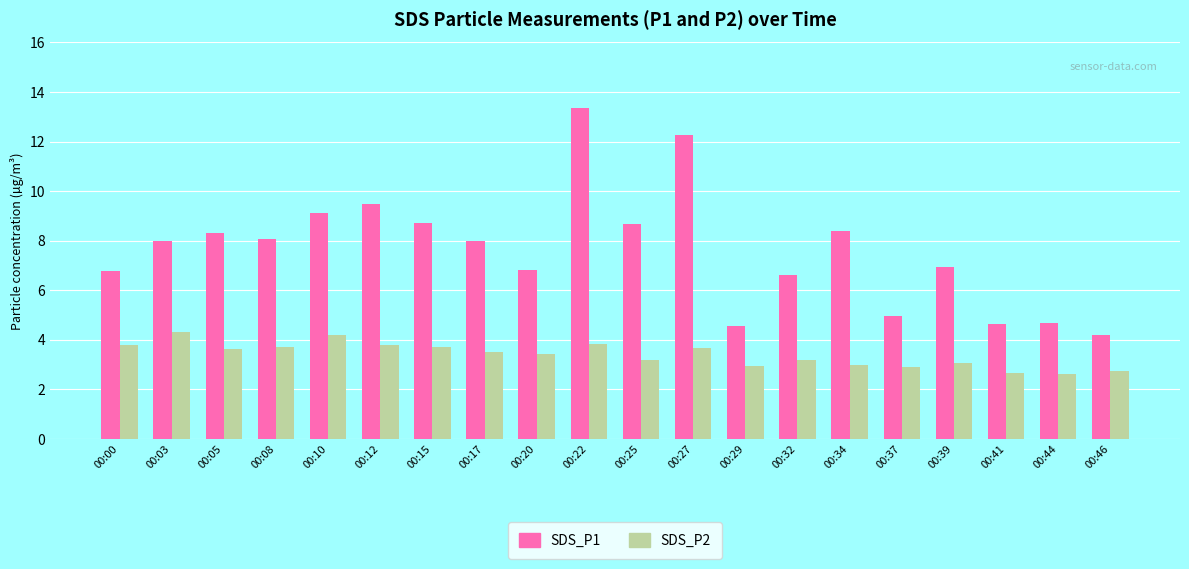

Rank the series by their maximum value, from highest to lowest.

SDS_P1, SDS_P2